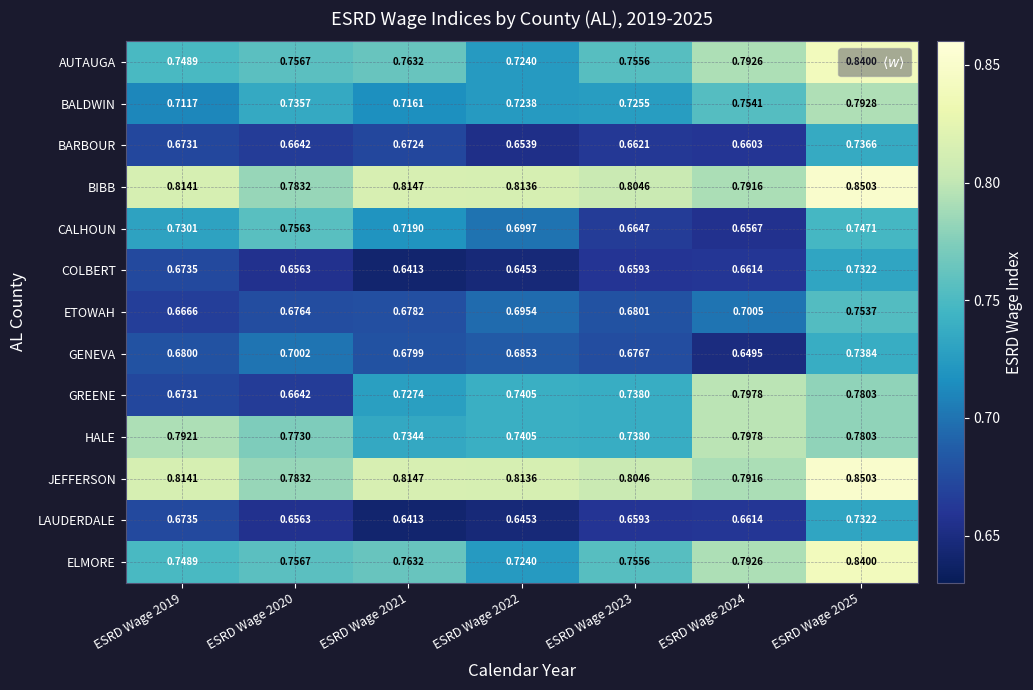

Which label corresponds to the largest value in the chart?

ESRD Wage 2025